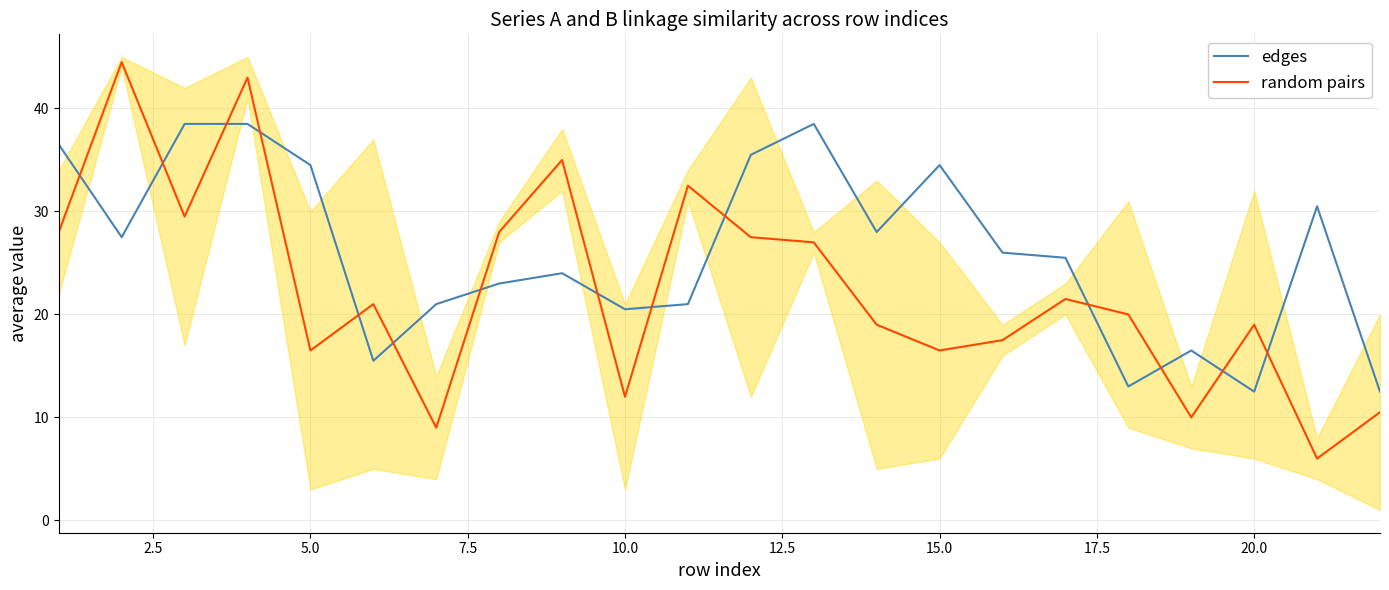

After their last crossing, which series has the higher values: random pairs or edges?

edges